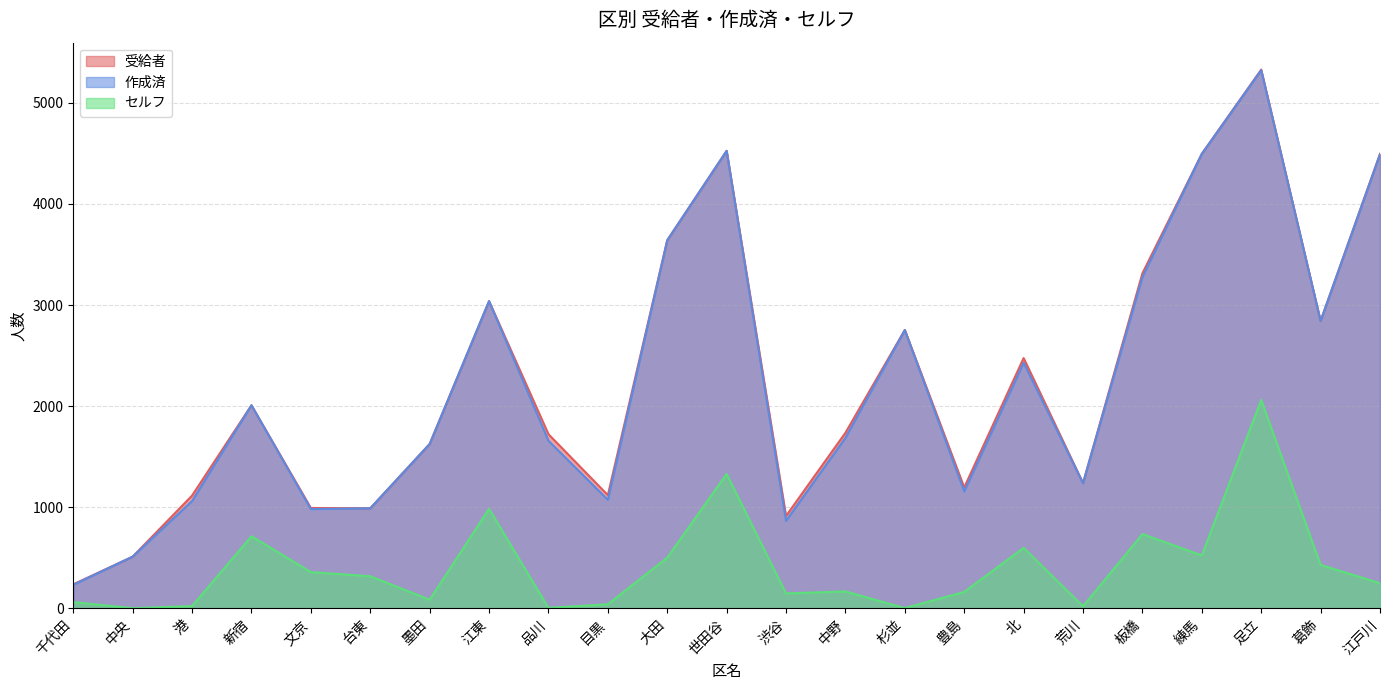

What is the total value across all series at 千代田?

533